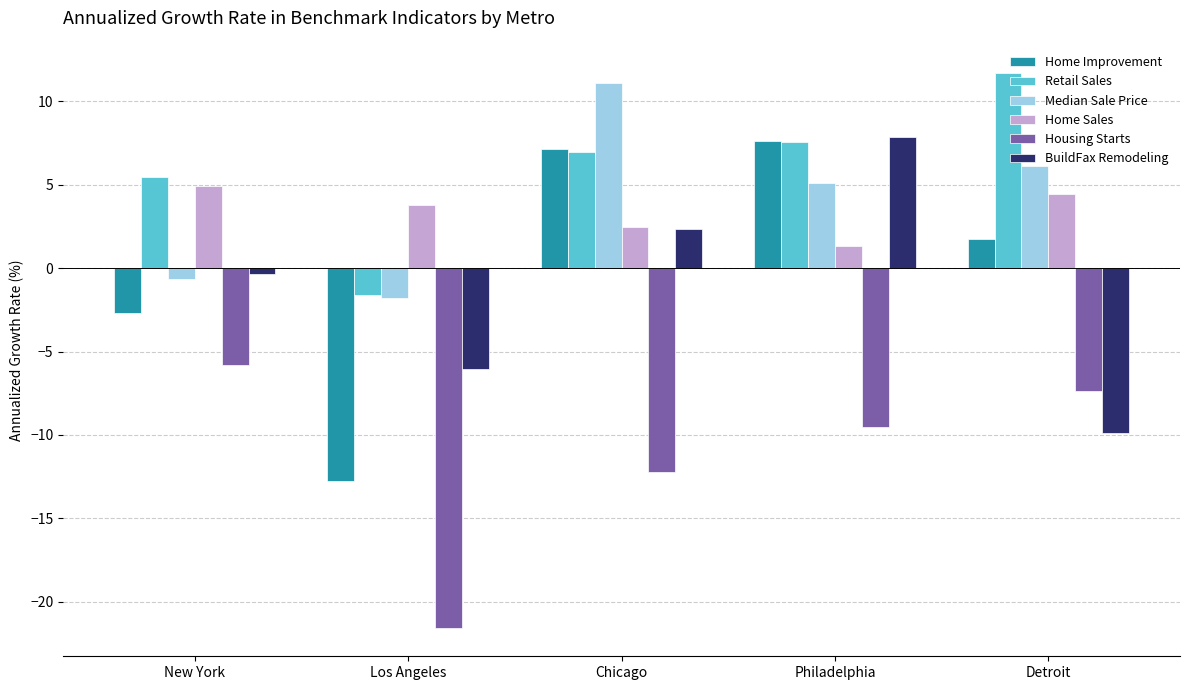

How many positive values does the Median Sale Price series have?

3